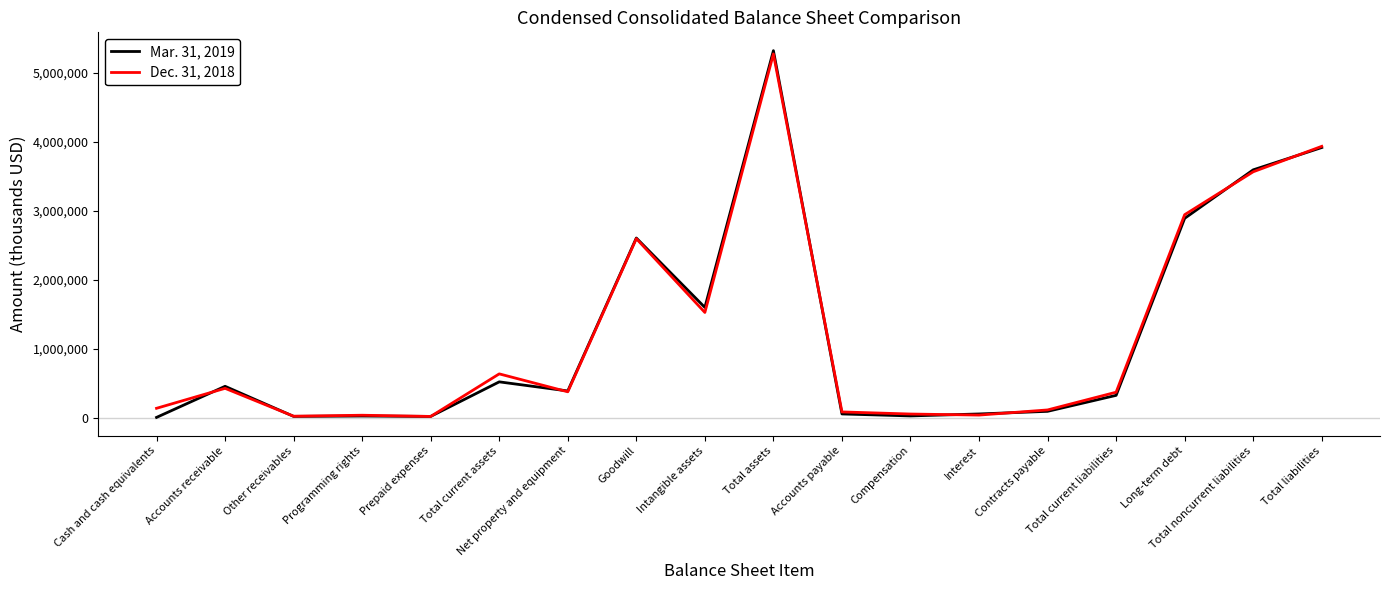

Which series changed the most between Net property and equipment and Total noncurrent liabilities?

Mar. 31, 2019